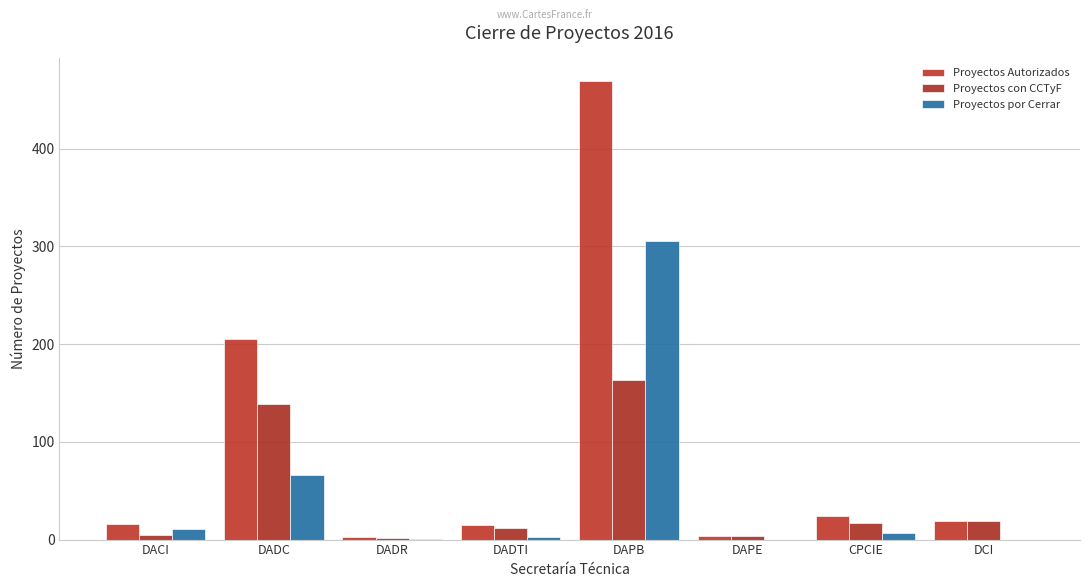

Where is Proyectos por Cerrar nearest to the value 153?

DADC